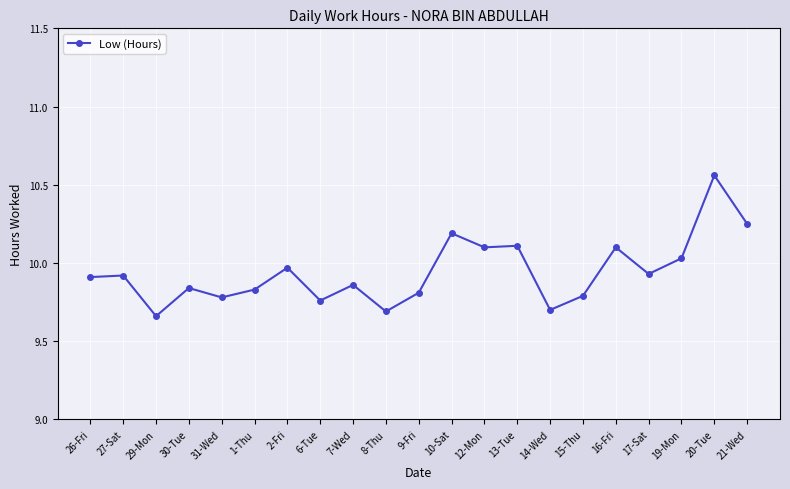

Which has a higher value, 13-Tue or 31-Wed?

13-Tue